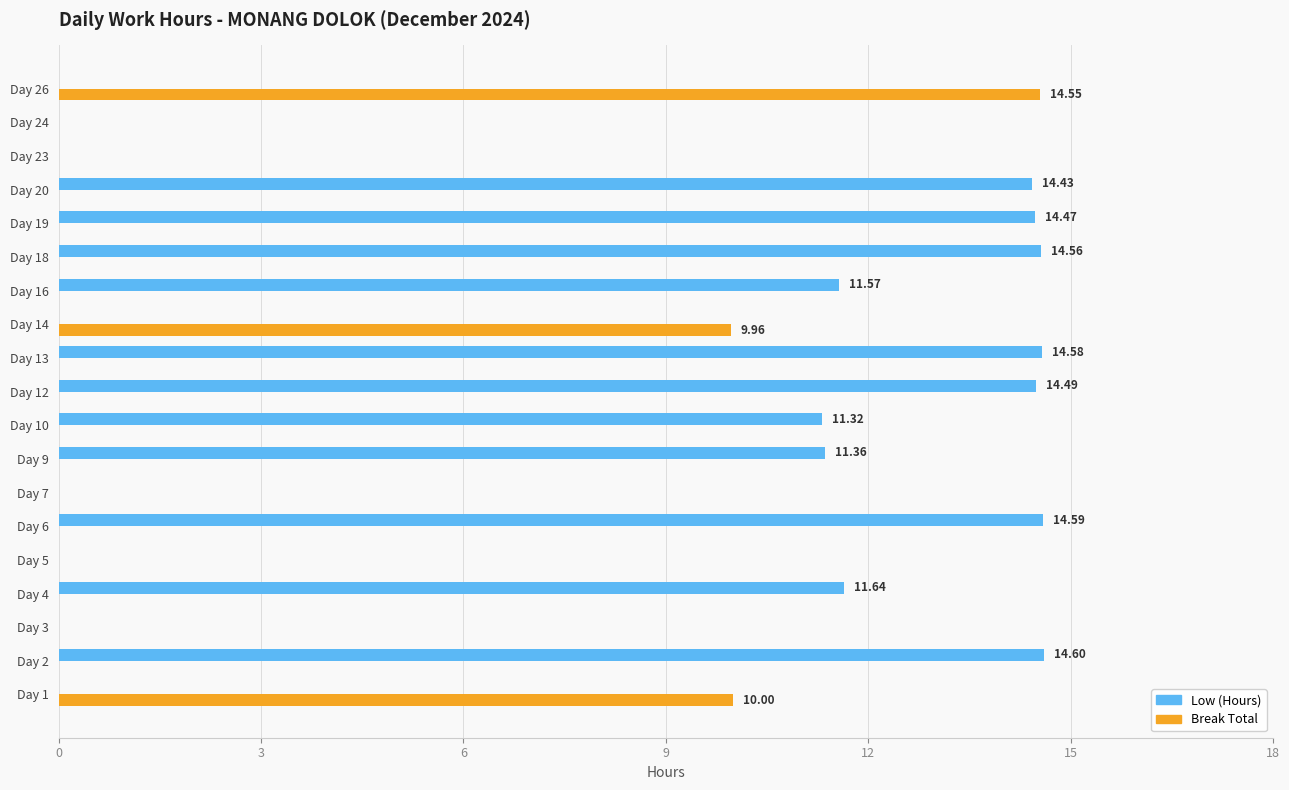

Which series changed the most between Day 5 and Day 18?

Low (Hours)